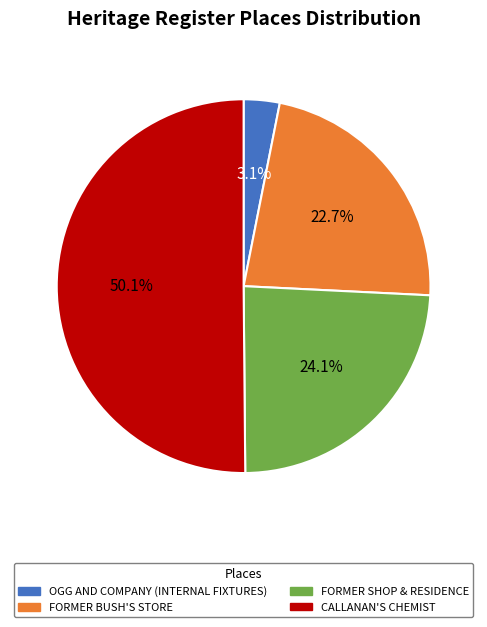

To the nearest percent, what percentage of the pie is OGG AND COMPANY (INTERNAL FIXTURES)?

3%